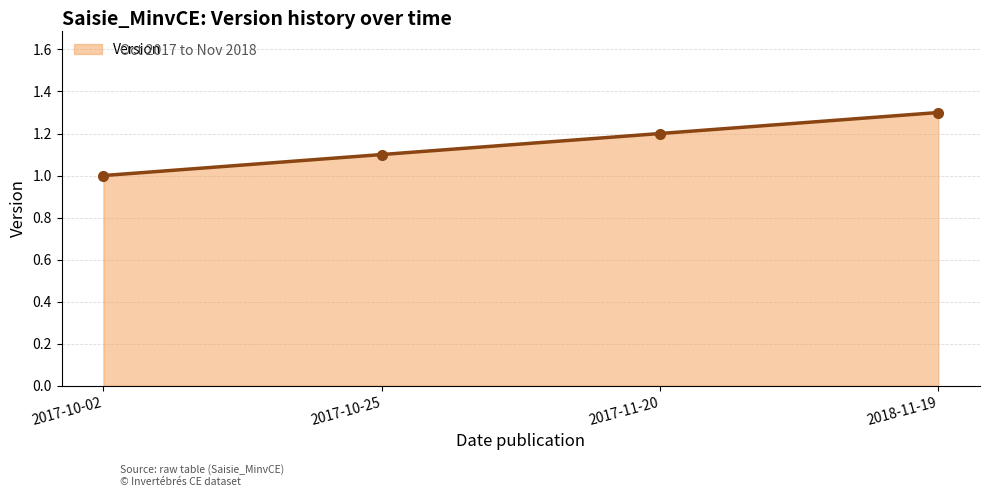

Which has a higher value, 2017-10-02 or 2018-11-19?

2018-11-19